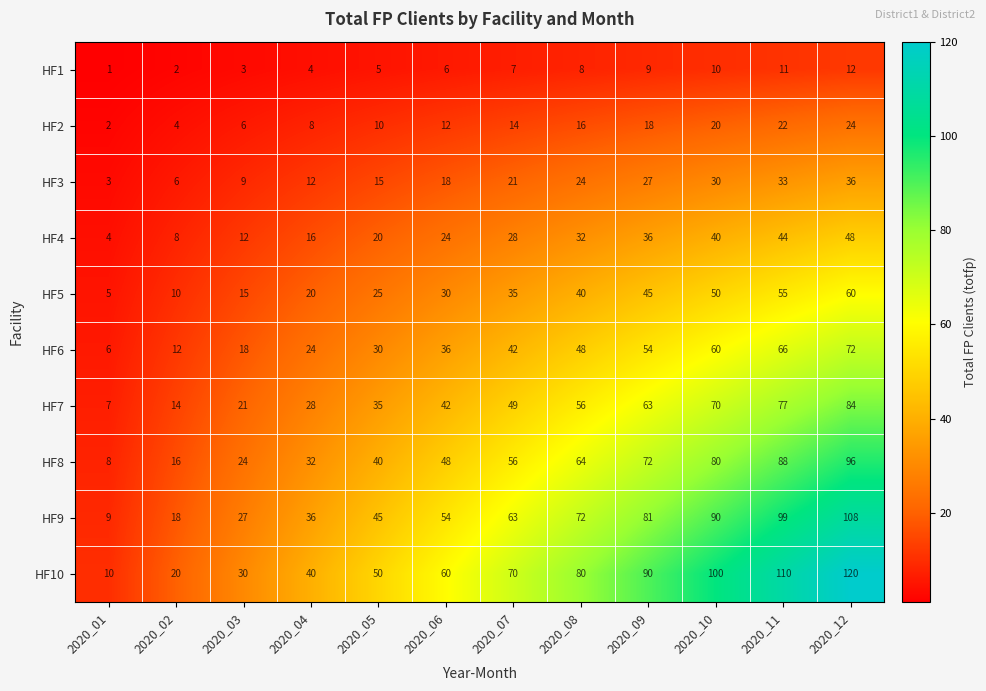

At how many categories does at least one series exceed 59?

7